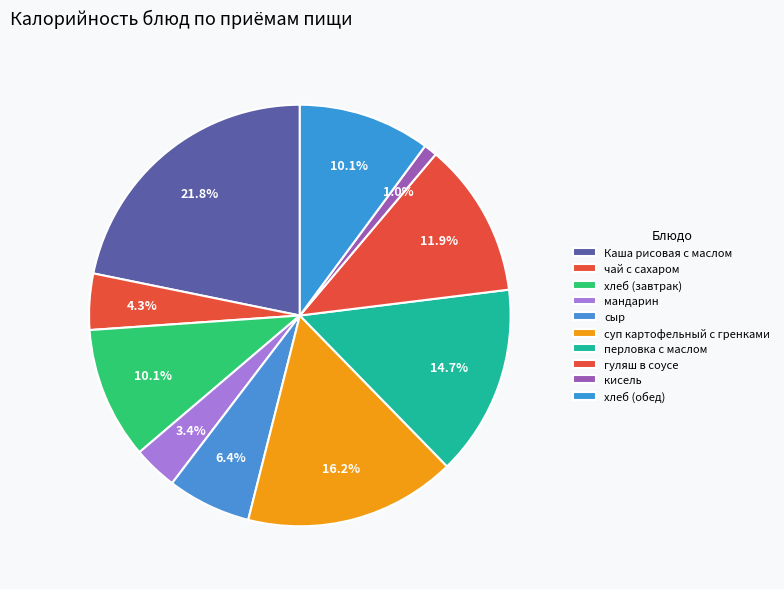

To the nearest percent, what percentage of the pie is Каша рисовая с маслом?

22%